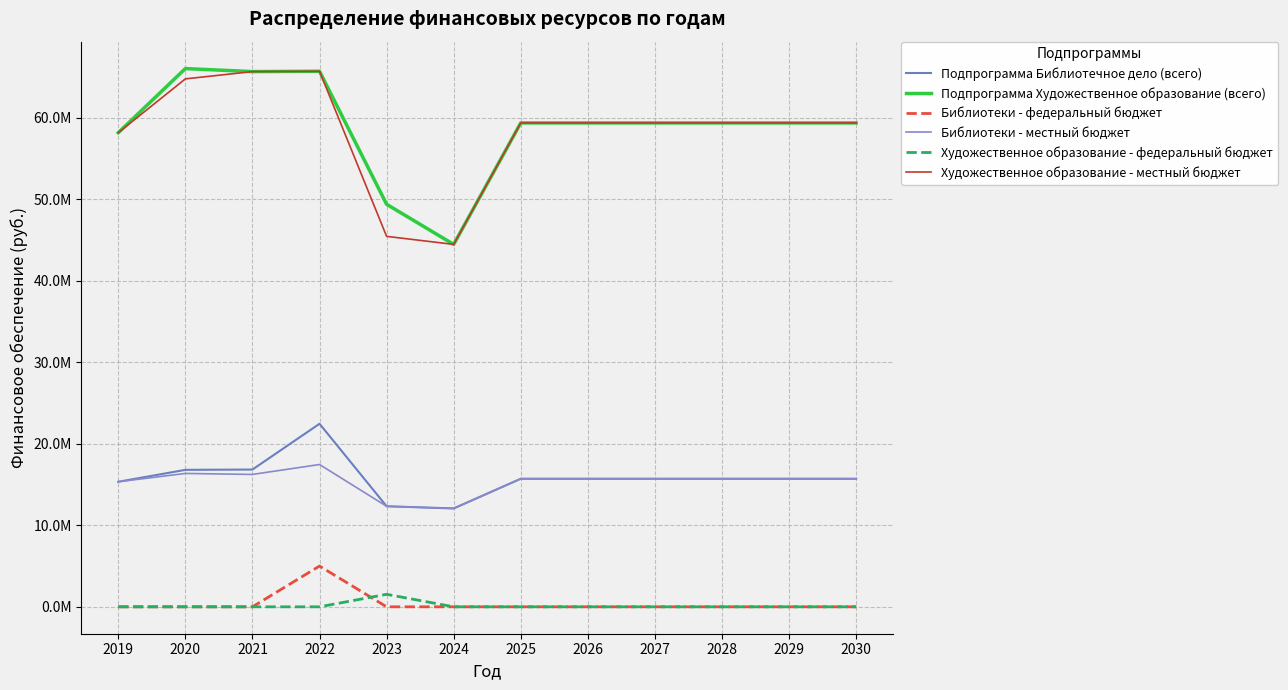

What is the spread (max minus min) of values at 2025?

59374344.9